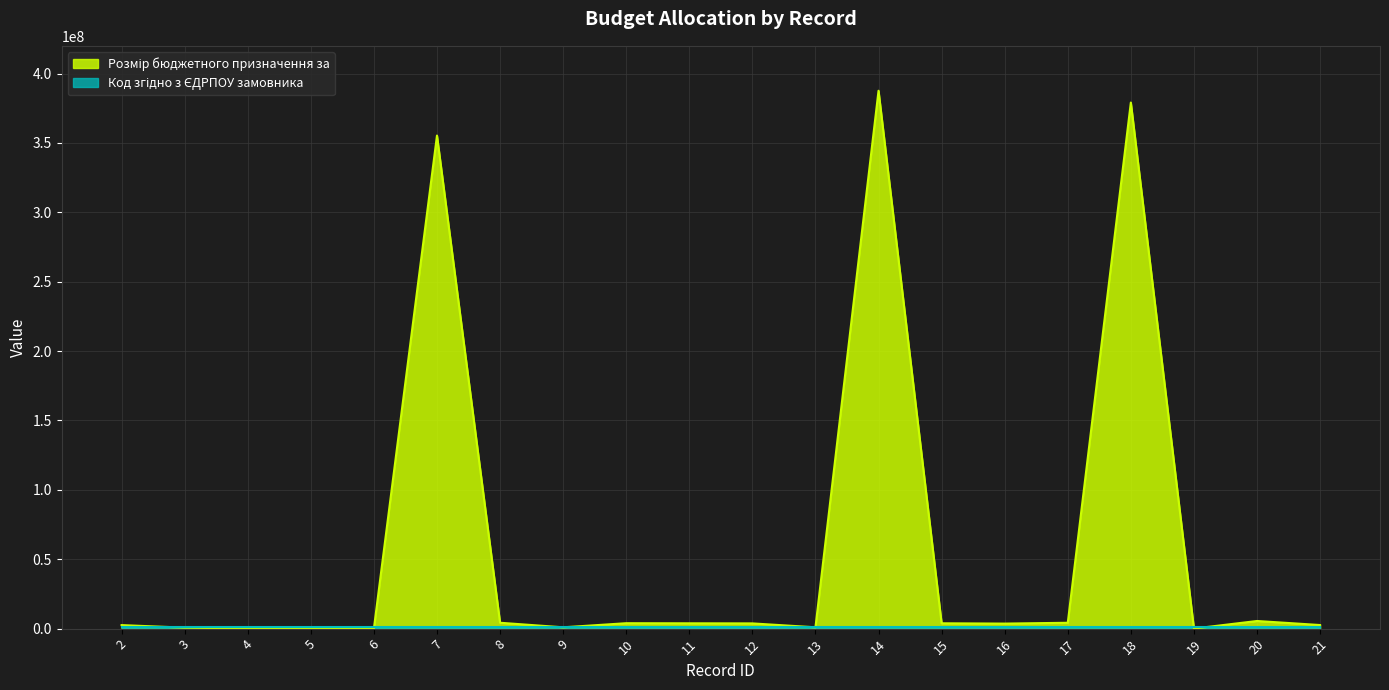

At which label does the data first exceed 3770130?

7